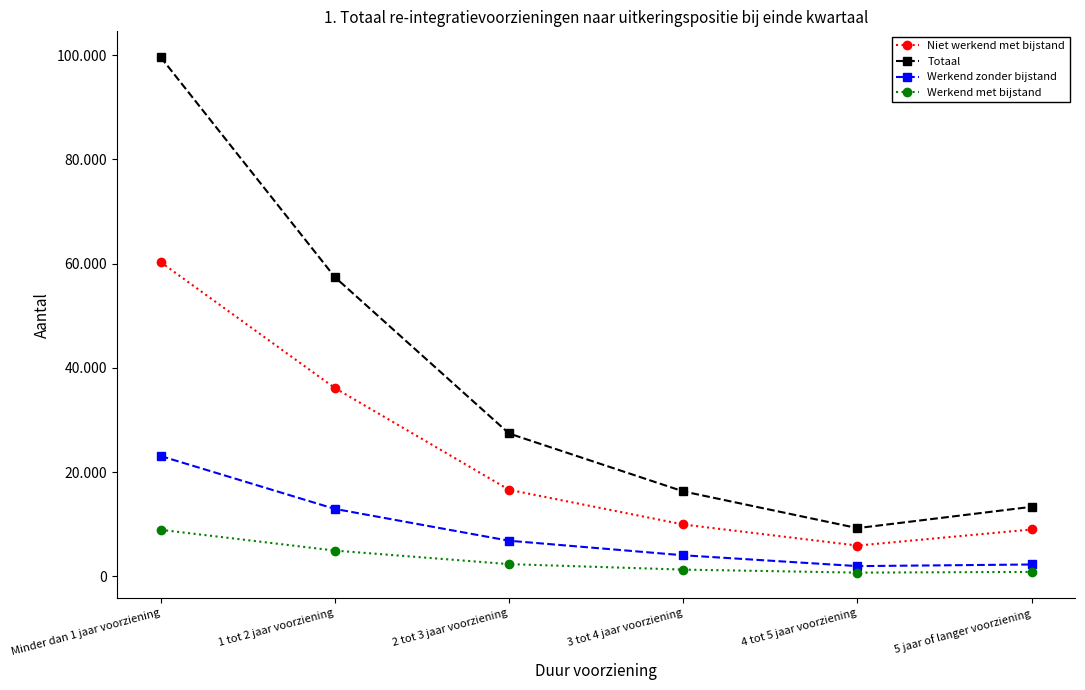

At which category is the sum across all series the highest?

Minder dan 1 jaar voorziening